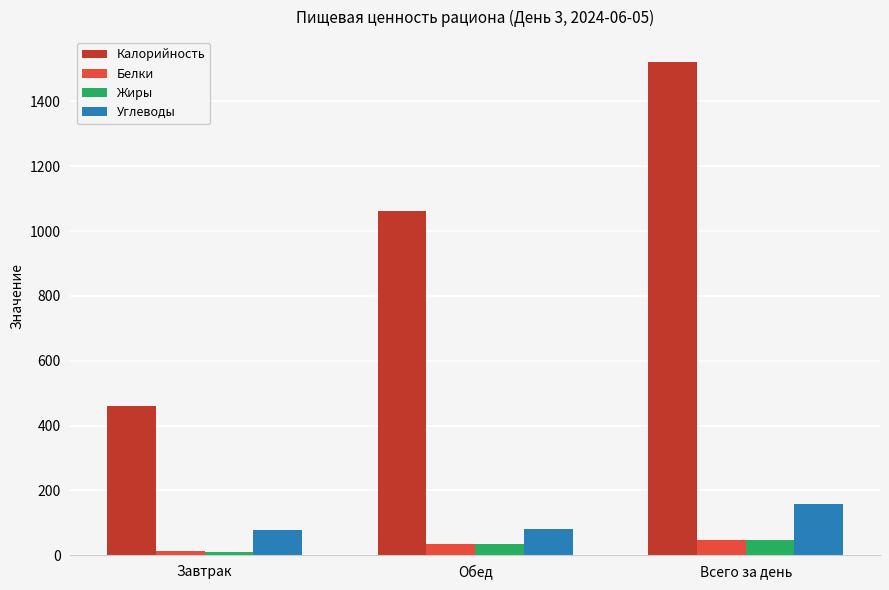

Which series has the widest spread of values?

Калорийность